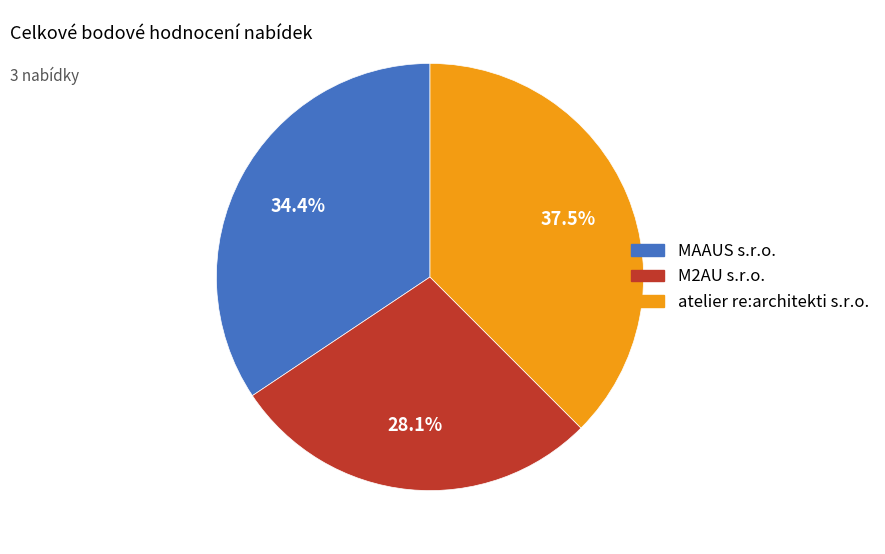

How many segments does this pie chart have?

3